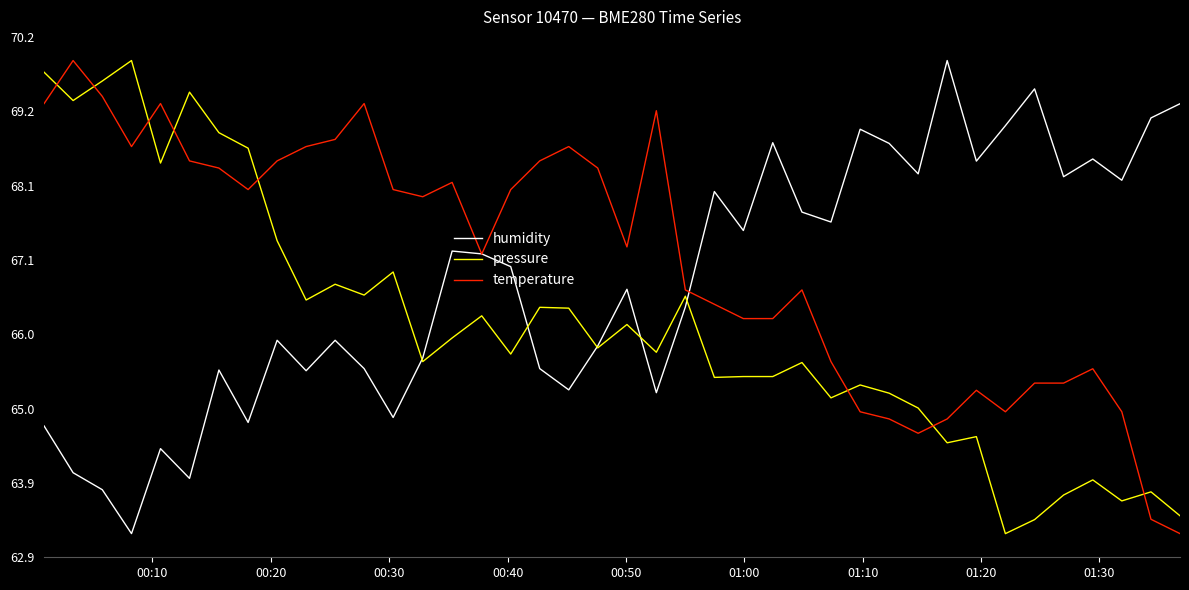

List the series in order of their overall mean, lowest first.

pressure, humidity, temperature